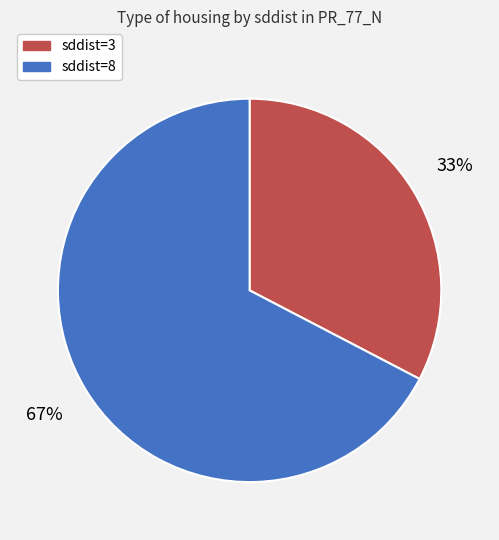

Rank the categories by value from lowest to highest.

sddist=3, sddist=8